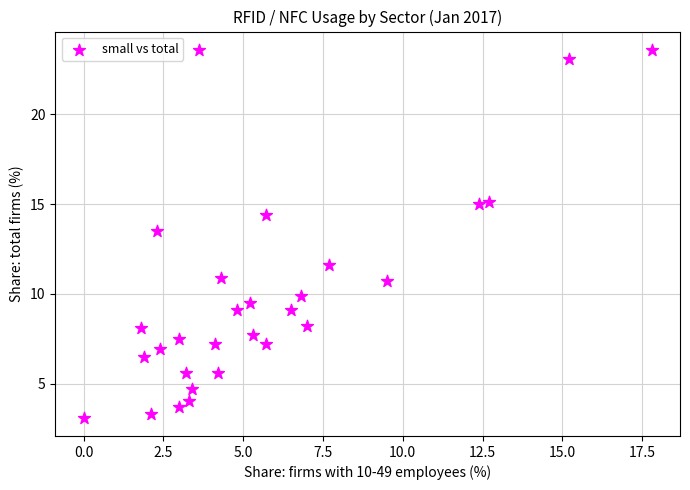

What is the range of Y values (max minus min)?

20.5